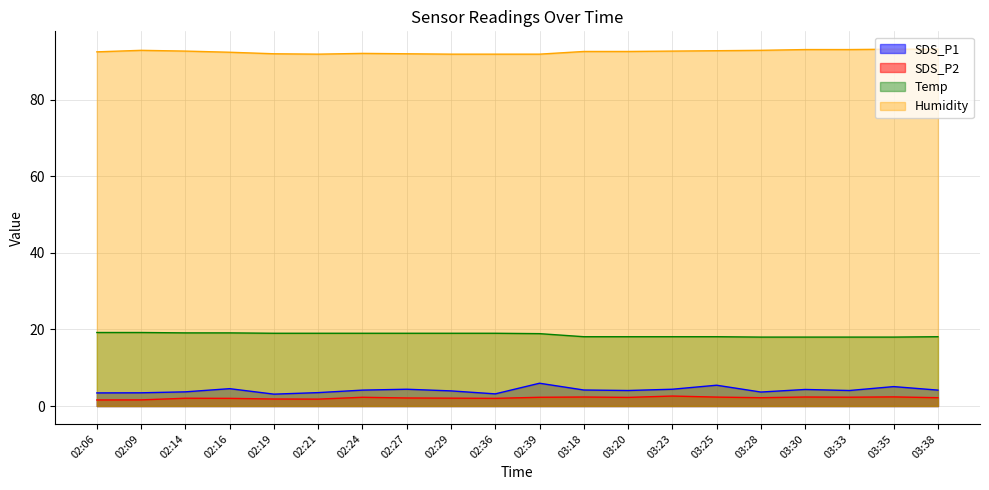

Reading left to right, transcribe all the data shown in this chart.

SDS_P1: 02:06=3.4	02:09=3.5	02:14=3.7	02:16=4.5	02:19=3.1	02:21=3.5	02:24=4.2	02:27=4.4	02:29=4.0	02:36=3.2	02:39=6.0	03:18=4.2	03:20=4.0	03:23=4.4	03:25=5.4	03:28=3.6	03:30=4.3	03:33=4.0	03:35=5.1	03:38=4.2
SDS_P2: 02:06=1.6	02:09=1.6	02:14=2.0	02:16=2.0	02:19=1.8	02:21=1.8	02:24=2.3	02:27=2.1	02:29=2.0	02:36=2.0	02:39=2.3	03:18=2.4	03:20=2.2	03:23=2.6	03:25=2.3	03:28=2.2	03:30=2.4	03:33=2.3	03:35=2.4	03:38=2.2
Temp: 02:06=19.2	02:09=19.2	02:14=19.1	02:16=19.1	02:19=19.0	02:21=19.0	02:24=19.0	02:27=19.0	02:29=19.0	02:36=19.0	02:39=18.9	03:18=18.1	03:20=18.1	03:23=18.1	03:25=18.1	03:28=18.0	03:30=18.0	03:33=18.0	03:35=18.0	03:38=18.1
Humidity: 02:06=92.5	02:09=92.9	02:14=92.7	02:16=92.4	02:19=92.0	02:21=91.9	02:24=92.1	02:27=92.0	02:29=91.9	02:36=91.9	02:39=91.9	03:18=92.6	03:20=92.6	03:23=92.7	03:25=92.8	03:28=92.9	03:30=93.1	03:33=93.1	03:35=93.2	03:38=93.2